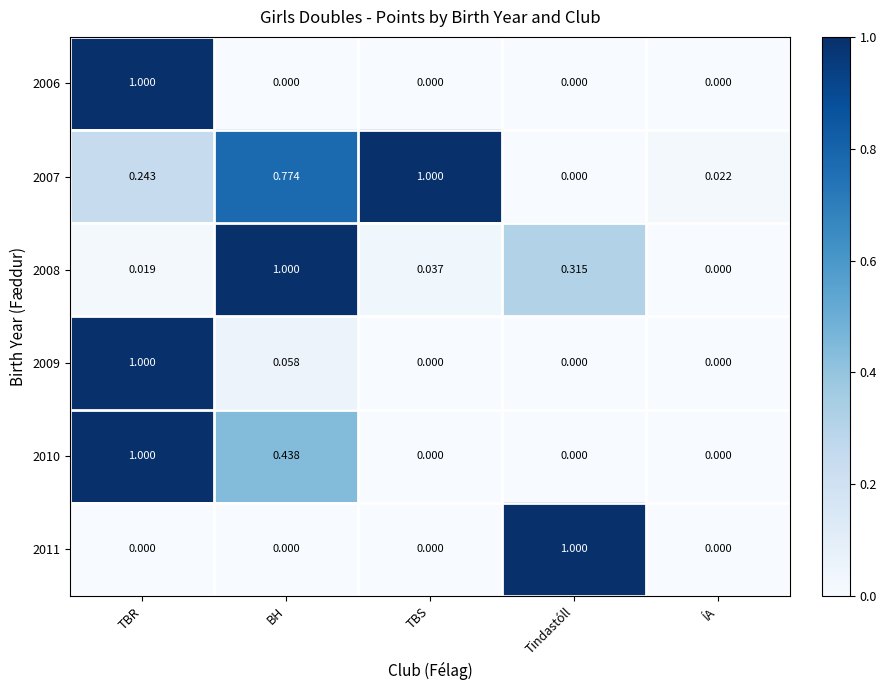

Is the value of 2011 at Tindastóll greater than the value of 2007 at TBR?

Yes